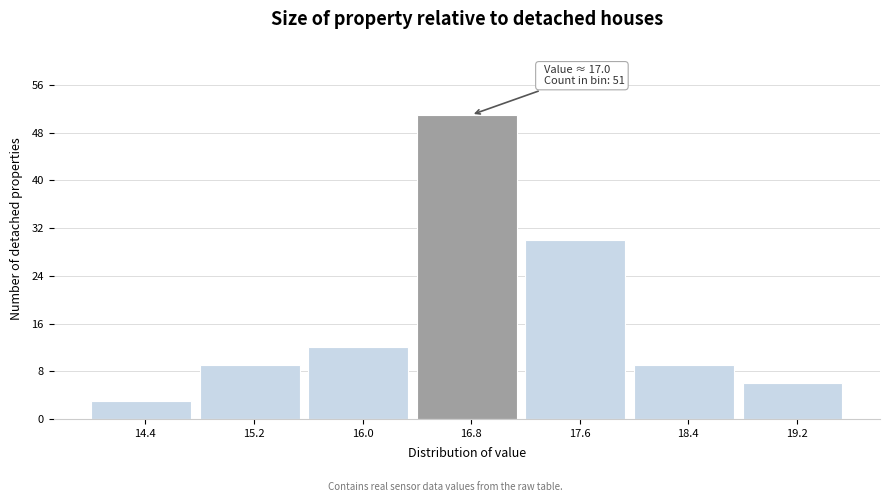

Which range on the x-axis has the tallest bar?

16.4 to 17.2